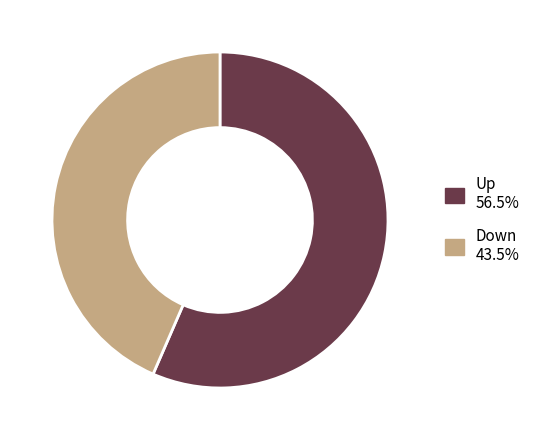

How many slices are in this pie chart?

2